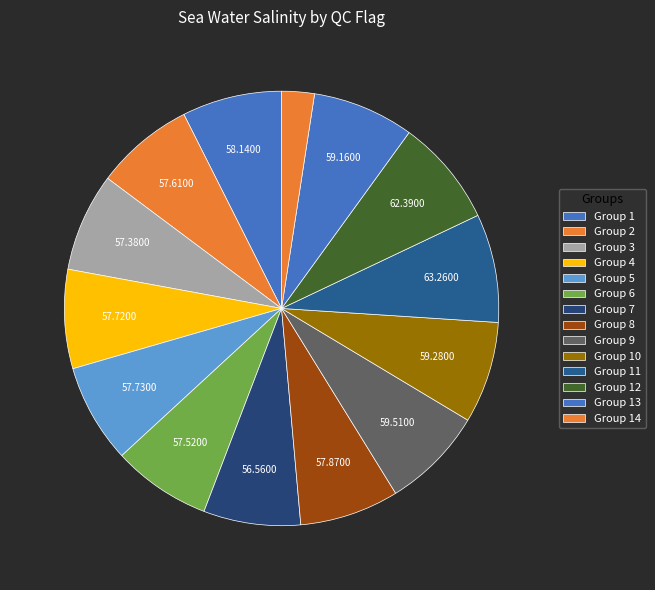

Count the number of slices in the pie.

14